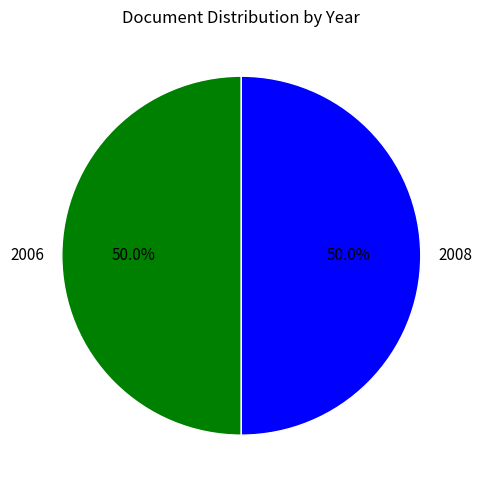

Approximately how many times larger is the value at 2006 compared to 2008?

1.0